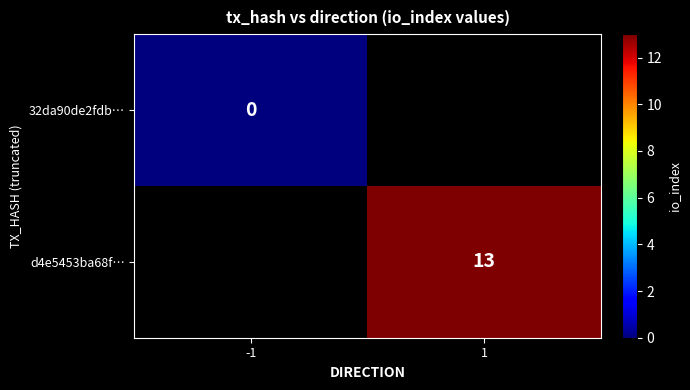

Which category has the lowest value across all series?

-1